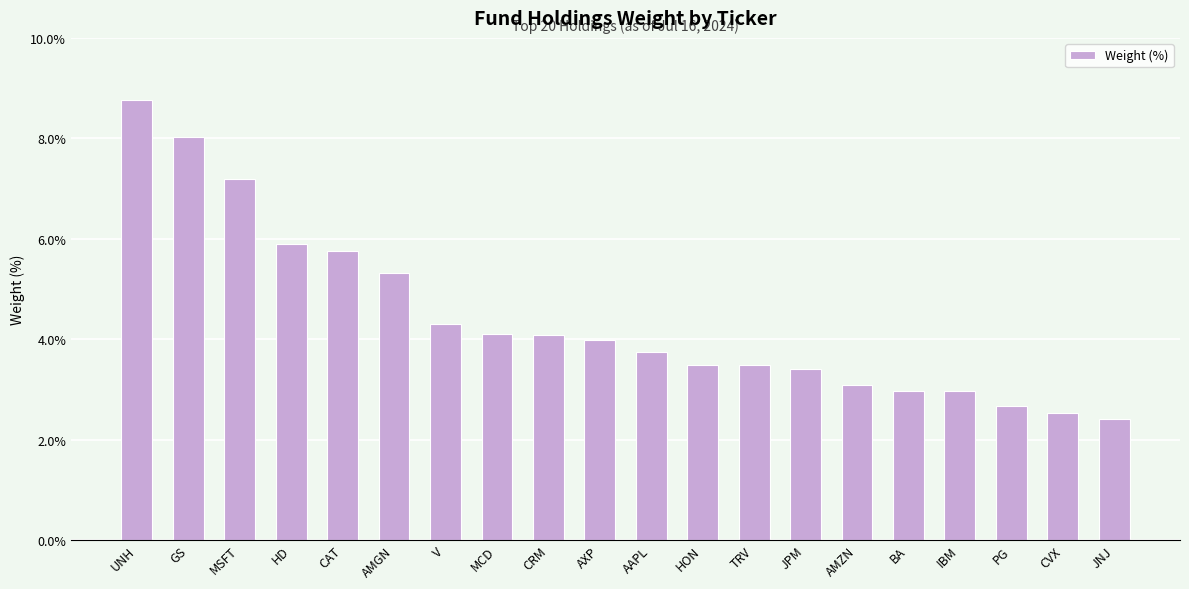

True or false: the data shows 4.3 at V.

True